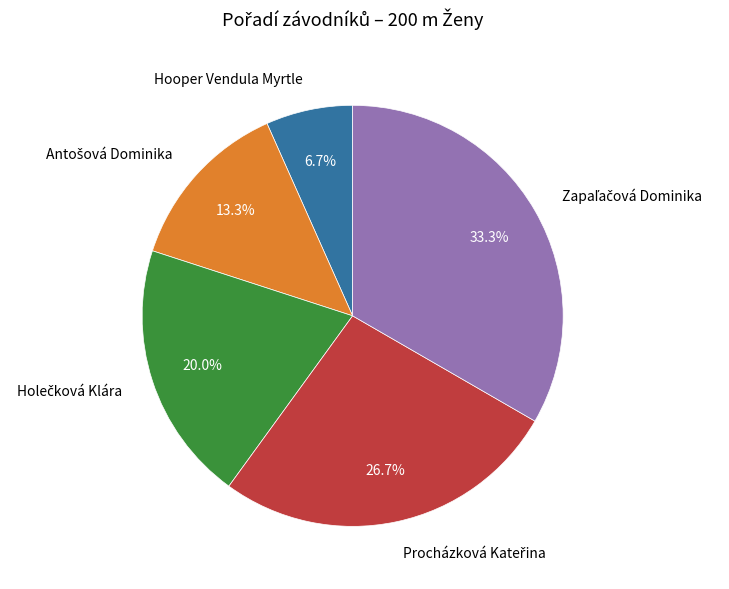

Which slice is the smallest?

Hooper Vendula Myrtle